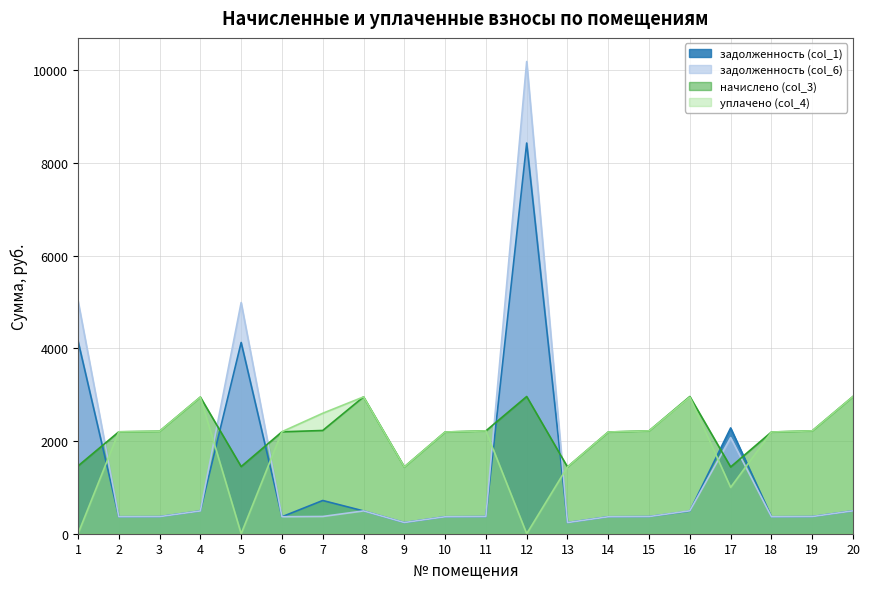

Is the value of начислено (col_3) at 14 greater than the value of уплачено (col_4) at 3?

No